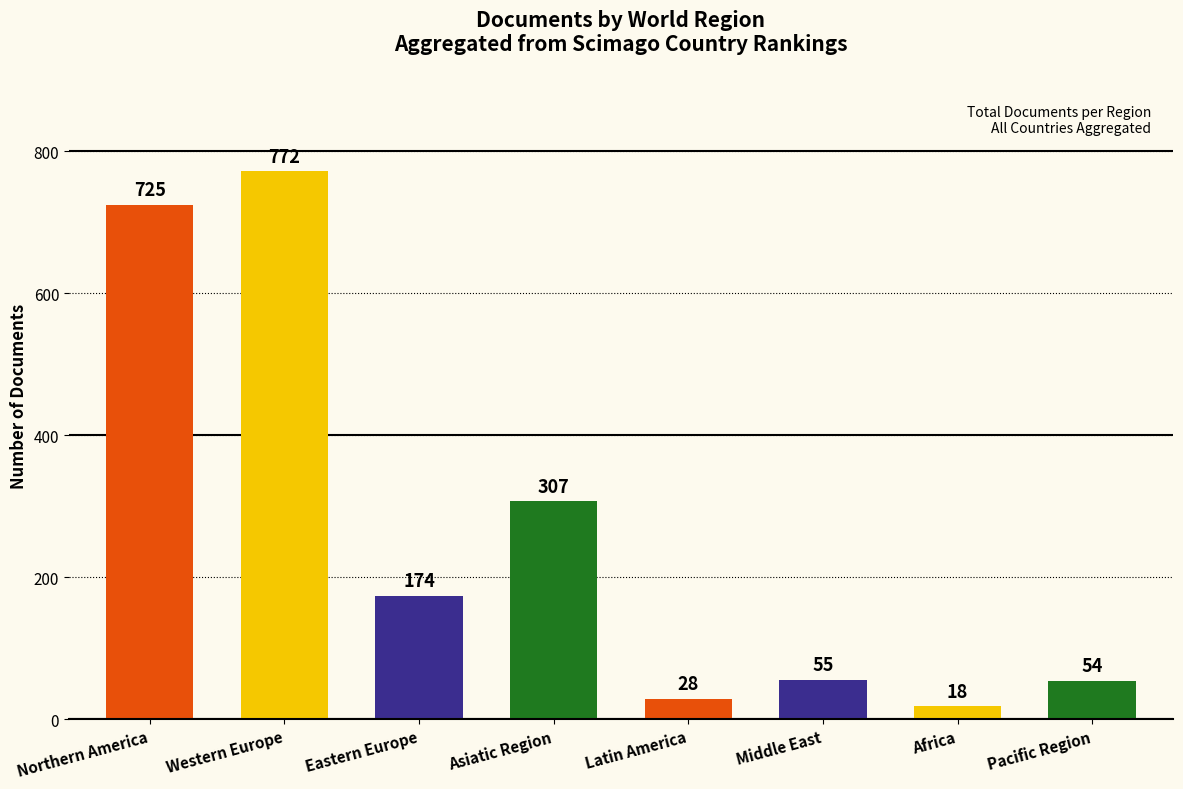

How many series are shown in this chart?

1